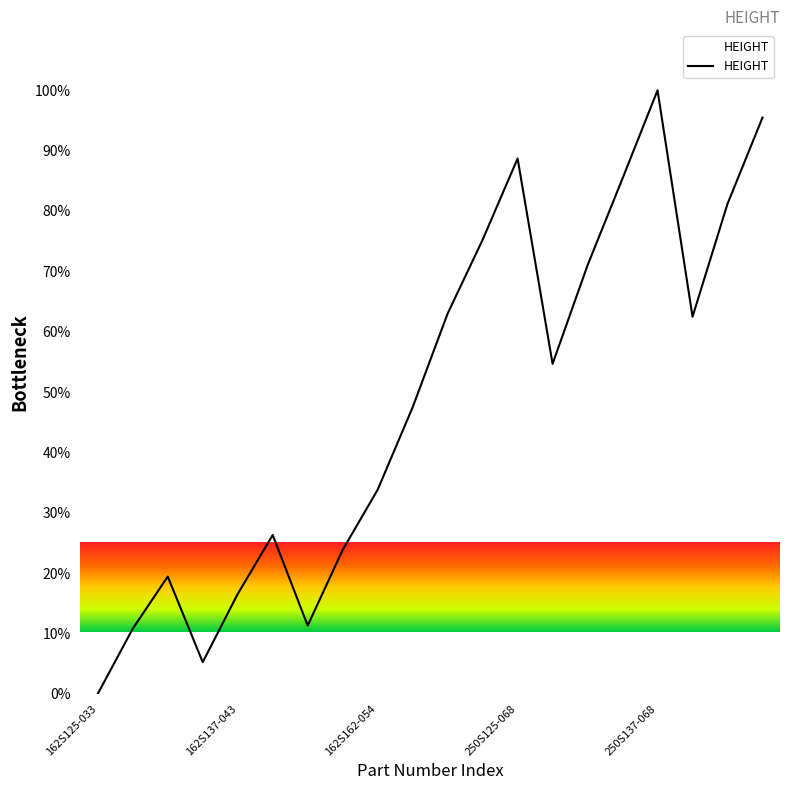

What is the greatest value displayed?

100.0